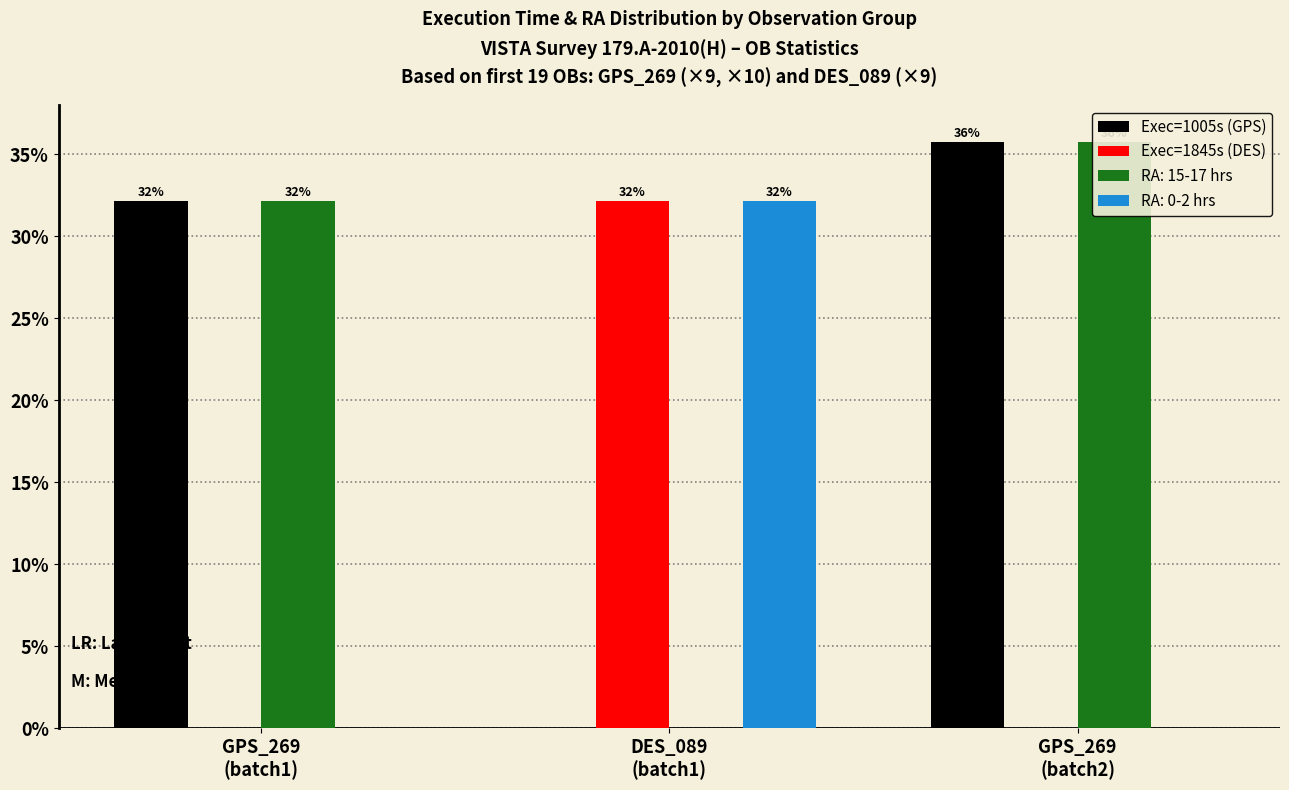

How many positive values does the Exec=1005s (GPS) series have?

2